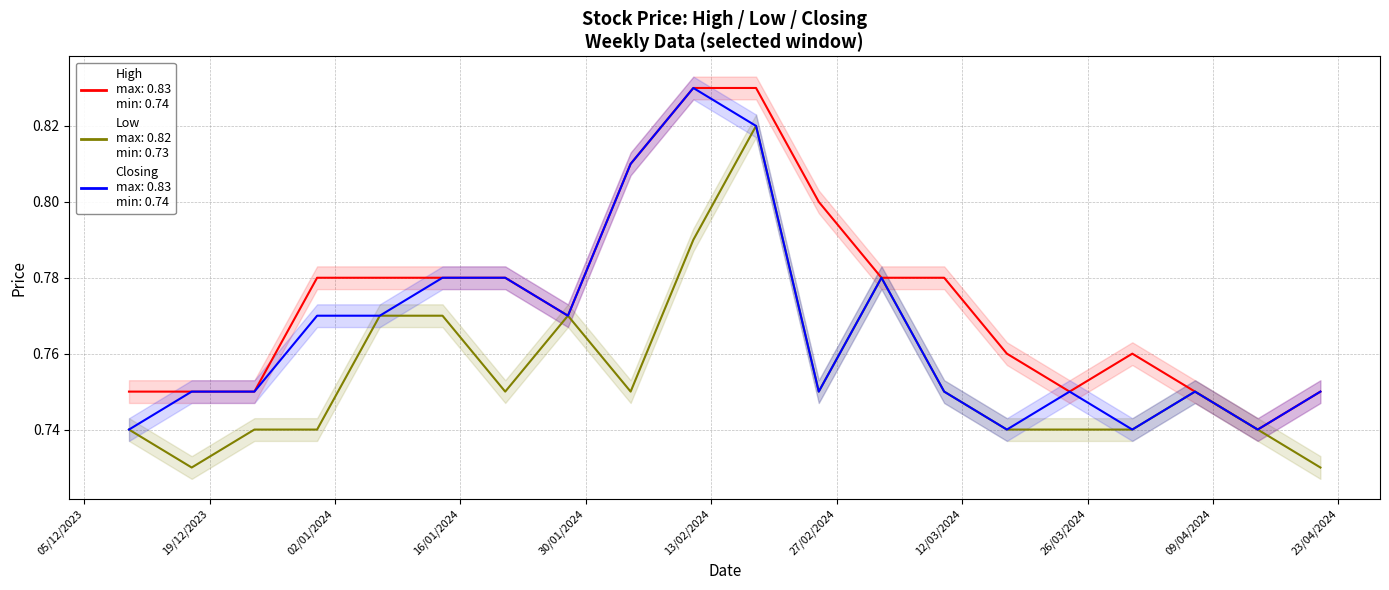

Is the value of Closing at 15 greater than the value of Low at 17?

No